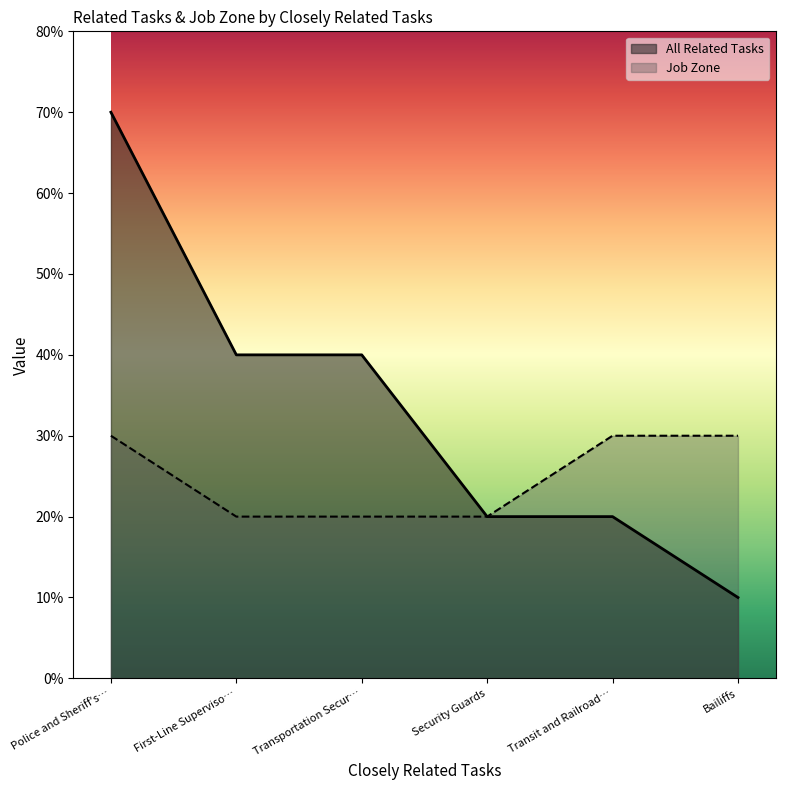

Where is Job Zone nearest to the value 2?

First-Line Superviso…